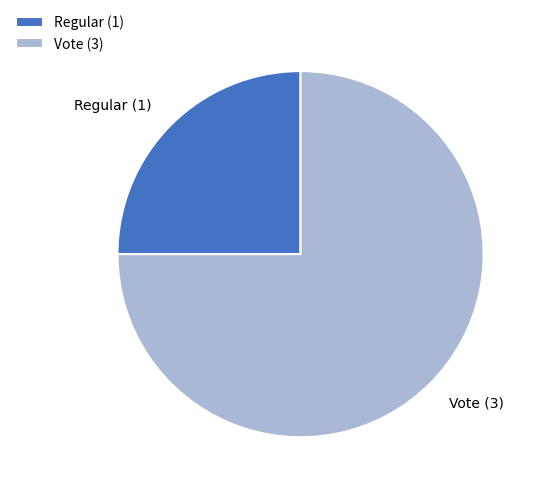

Is there a majority slice in this chart?

Yes